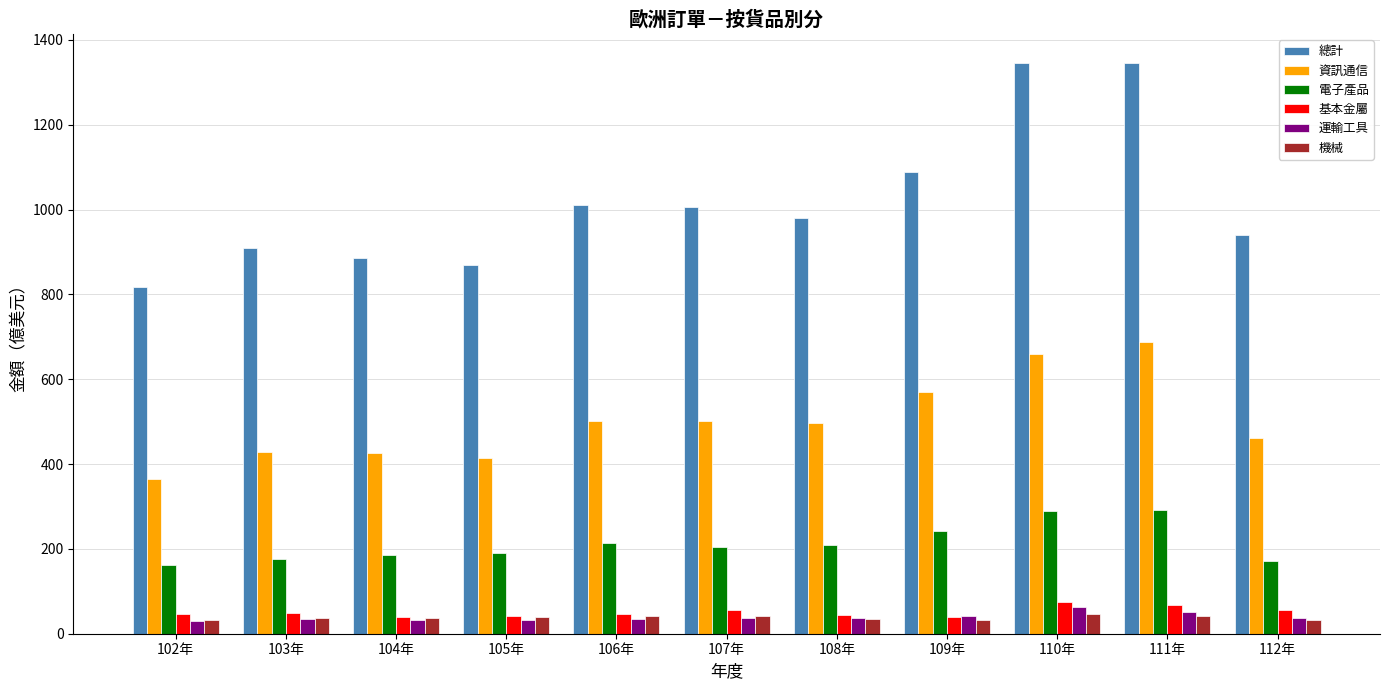

What is the greatest value displayed?

1346.3